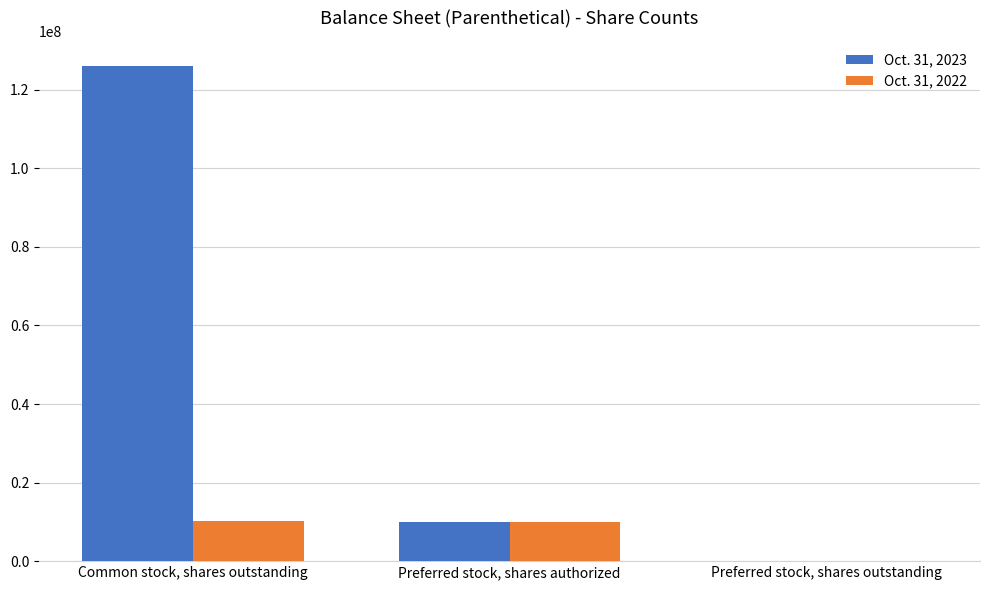

What are all the series names shown in the legend?

Oct. 31, 2023, Oct. 31, 2022